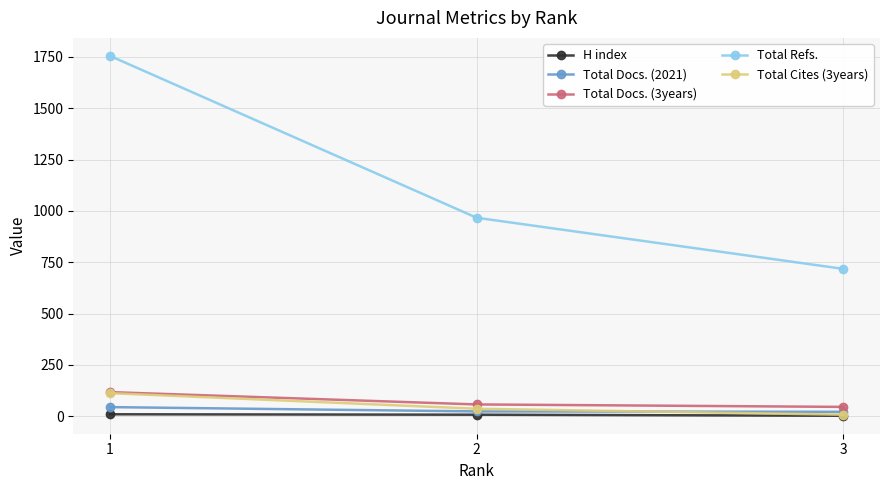

Which label corresponds to the largest value in the chart?

1